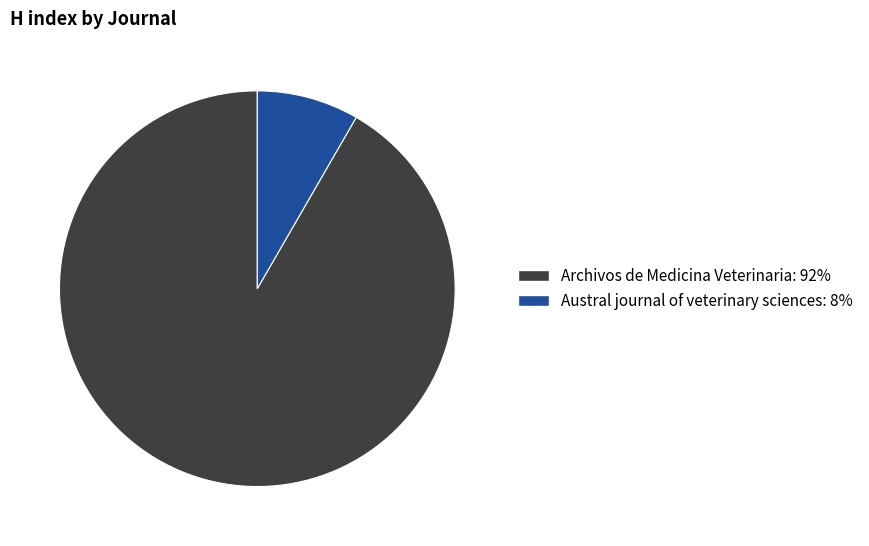

What is the majority slice?

Archivos de Medicina Veterinaria